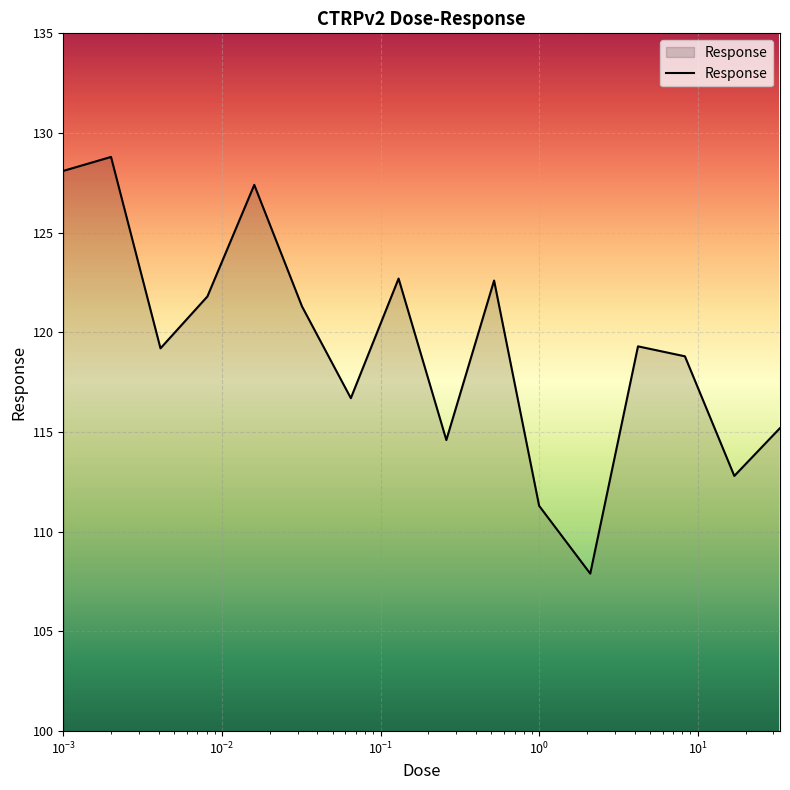

What is the difference between the maximum and minimum values?

20.9